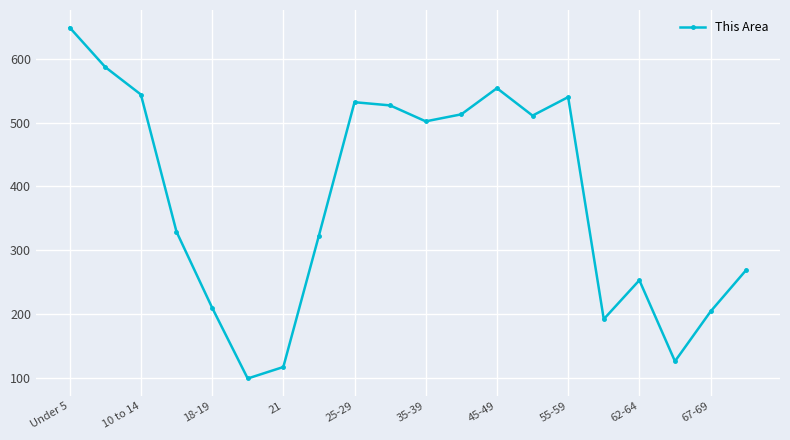

What is the maximum value shown in the chart?

649